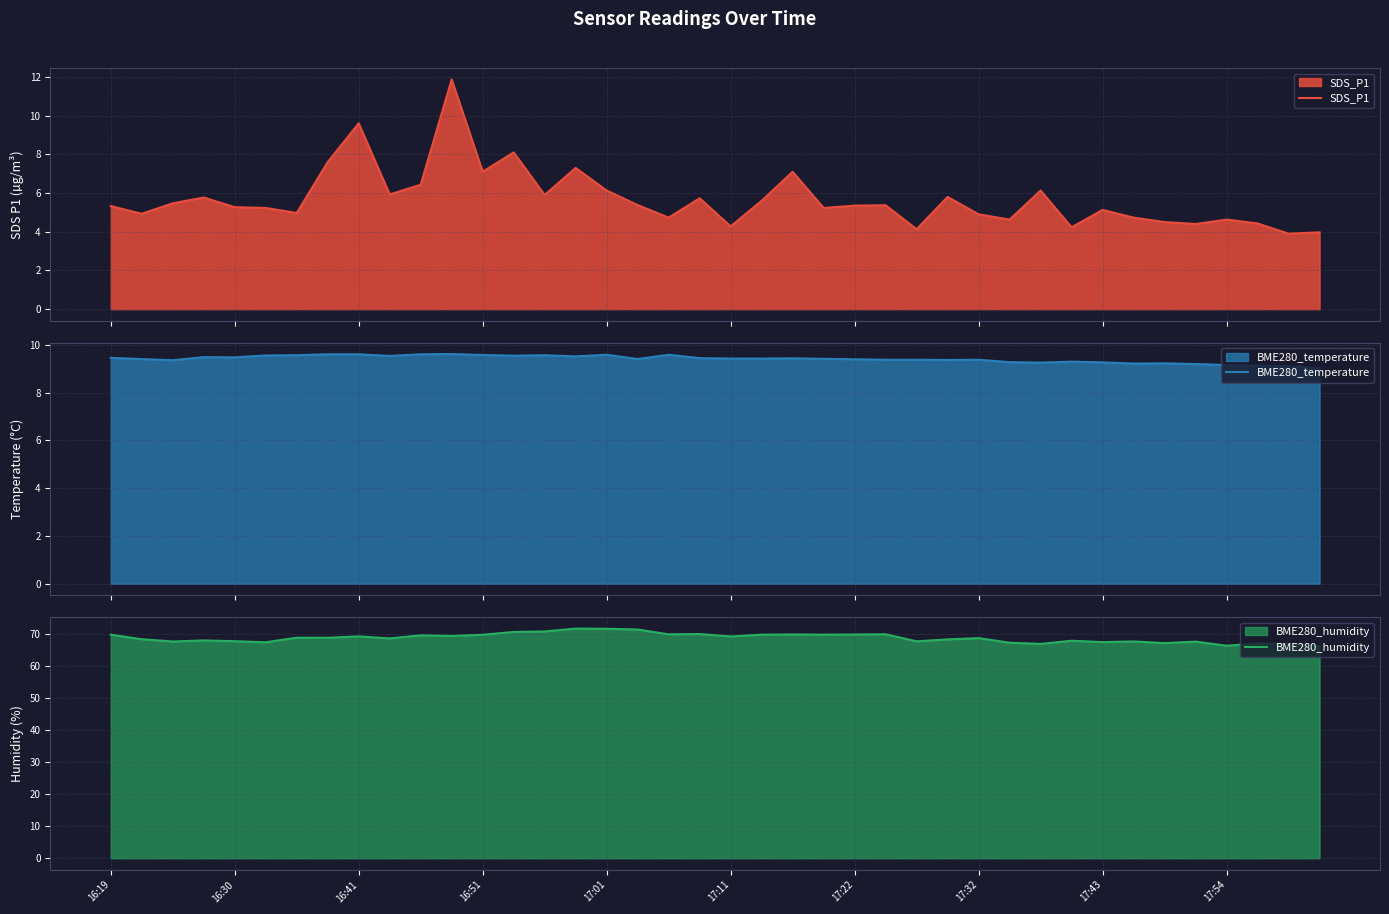

How many values in the SDS_P1 series exceed 5?

25